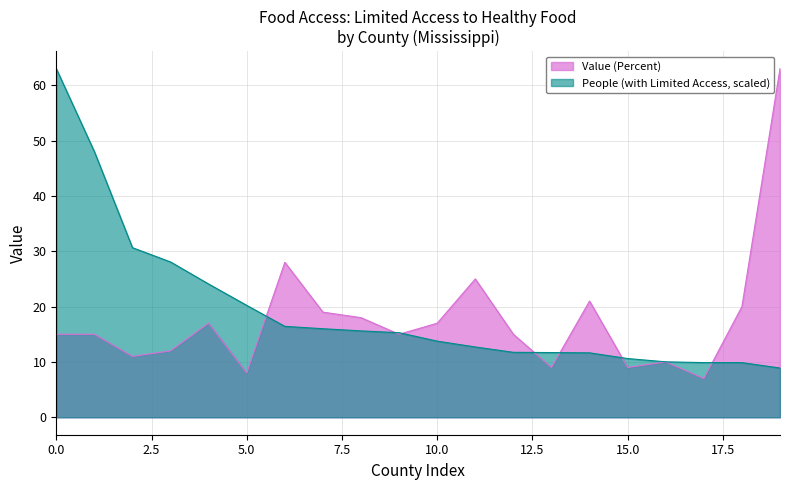

After their last crossing, which series has the higher values: Value (Percent) or People (with Limited Access)?

Value (Percent)